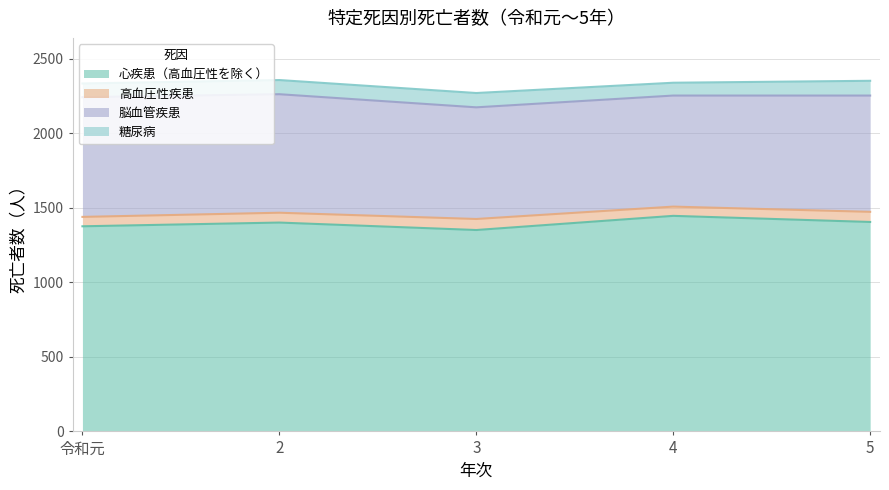

True or false: 心疾患（高血圧性を除く） and 脳血管疾患 cross at least once.

False